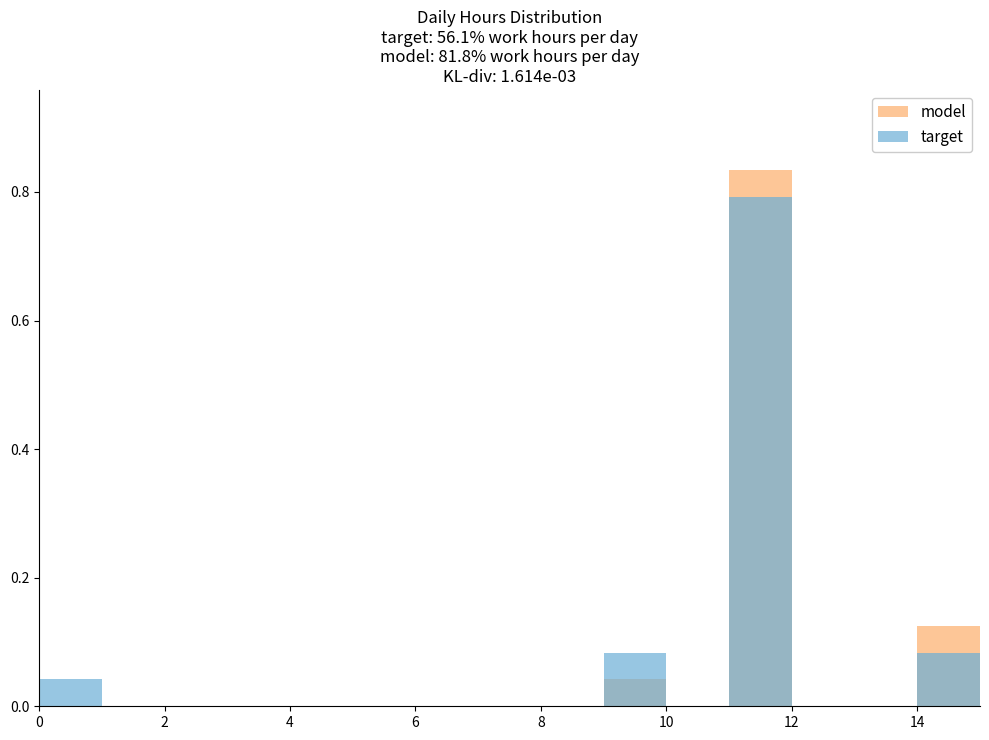

The model series shows 0.3 at 6. True or false?

False